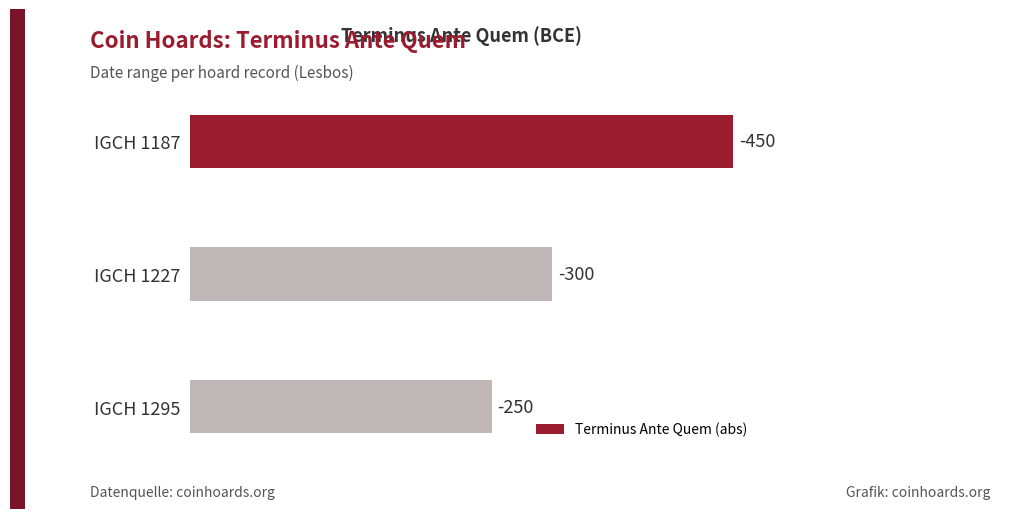

What is the average value?

333